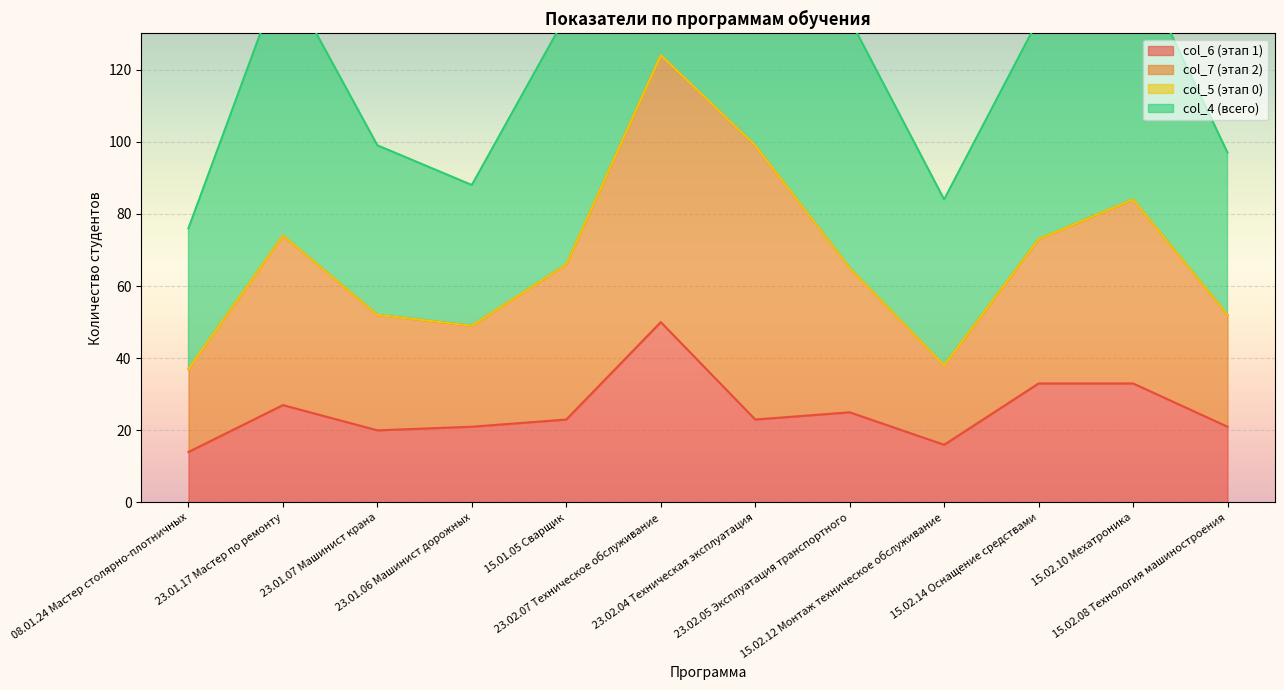

The value of col_6 at 23.02.07 Техническое обслуживание is 50. True or false?

True